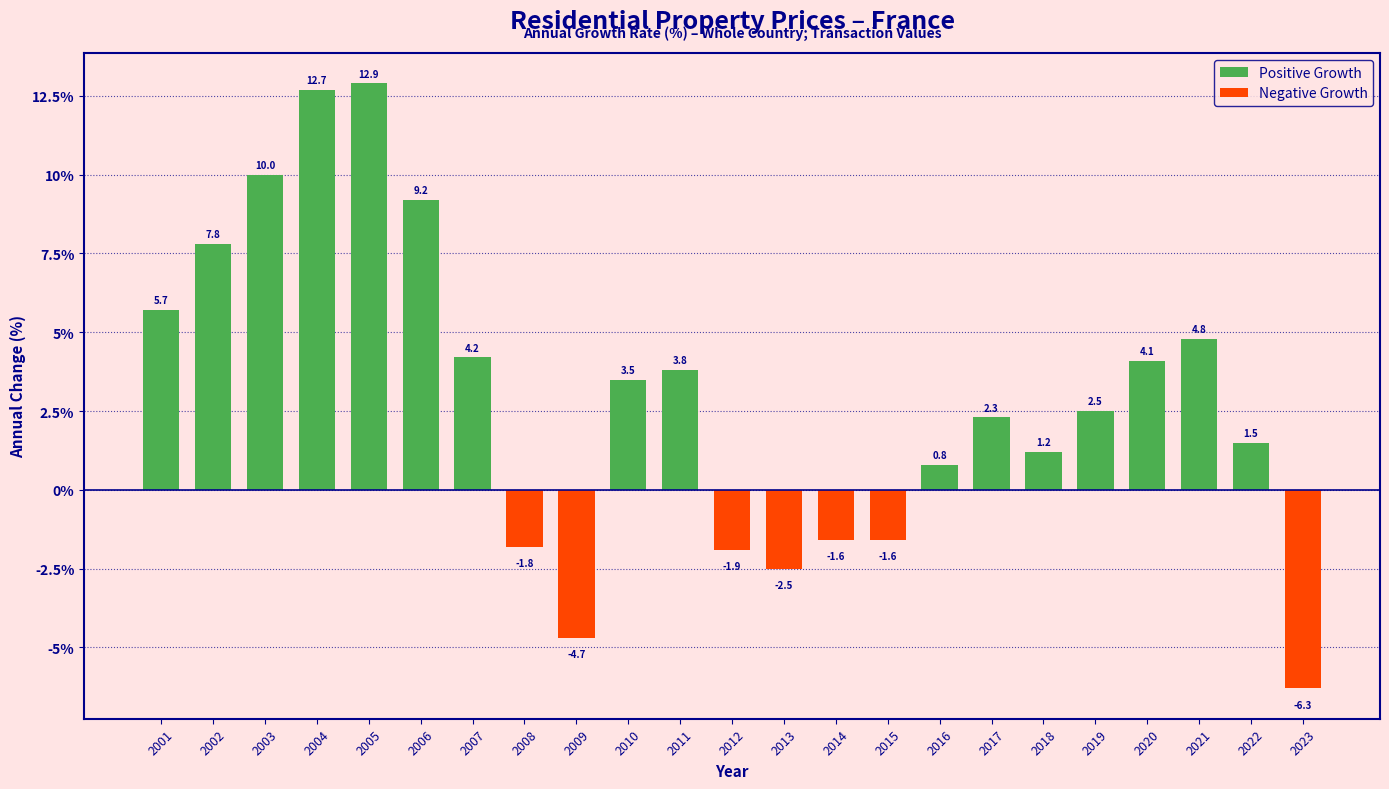

How many values exceed 2?

13